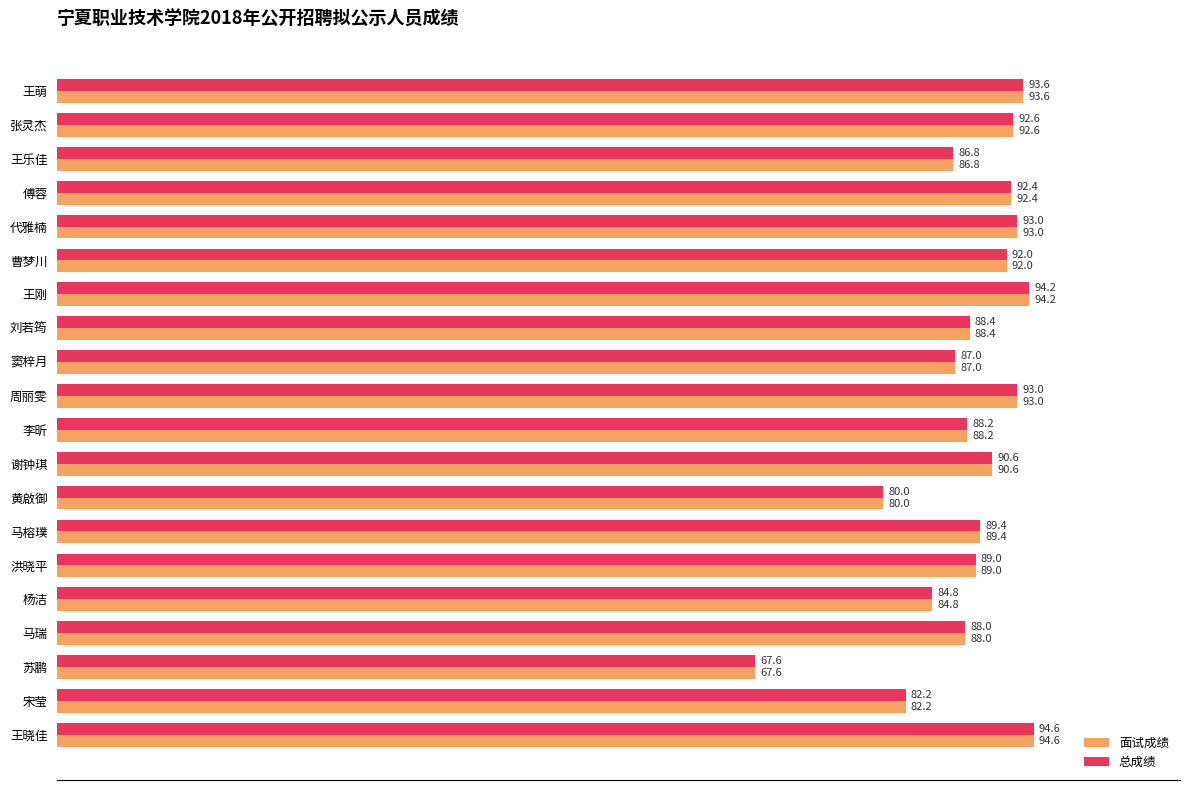

At which category does the chart reach its minimum across all series?

苏鹏